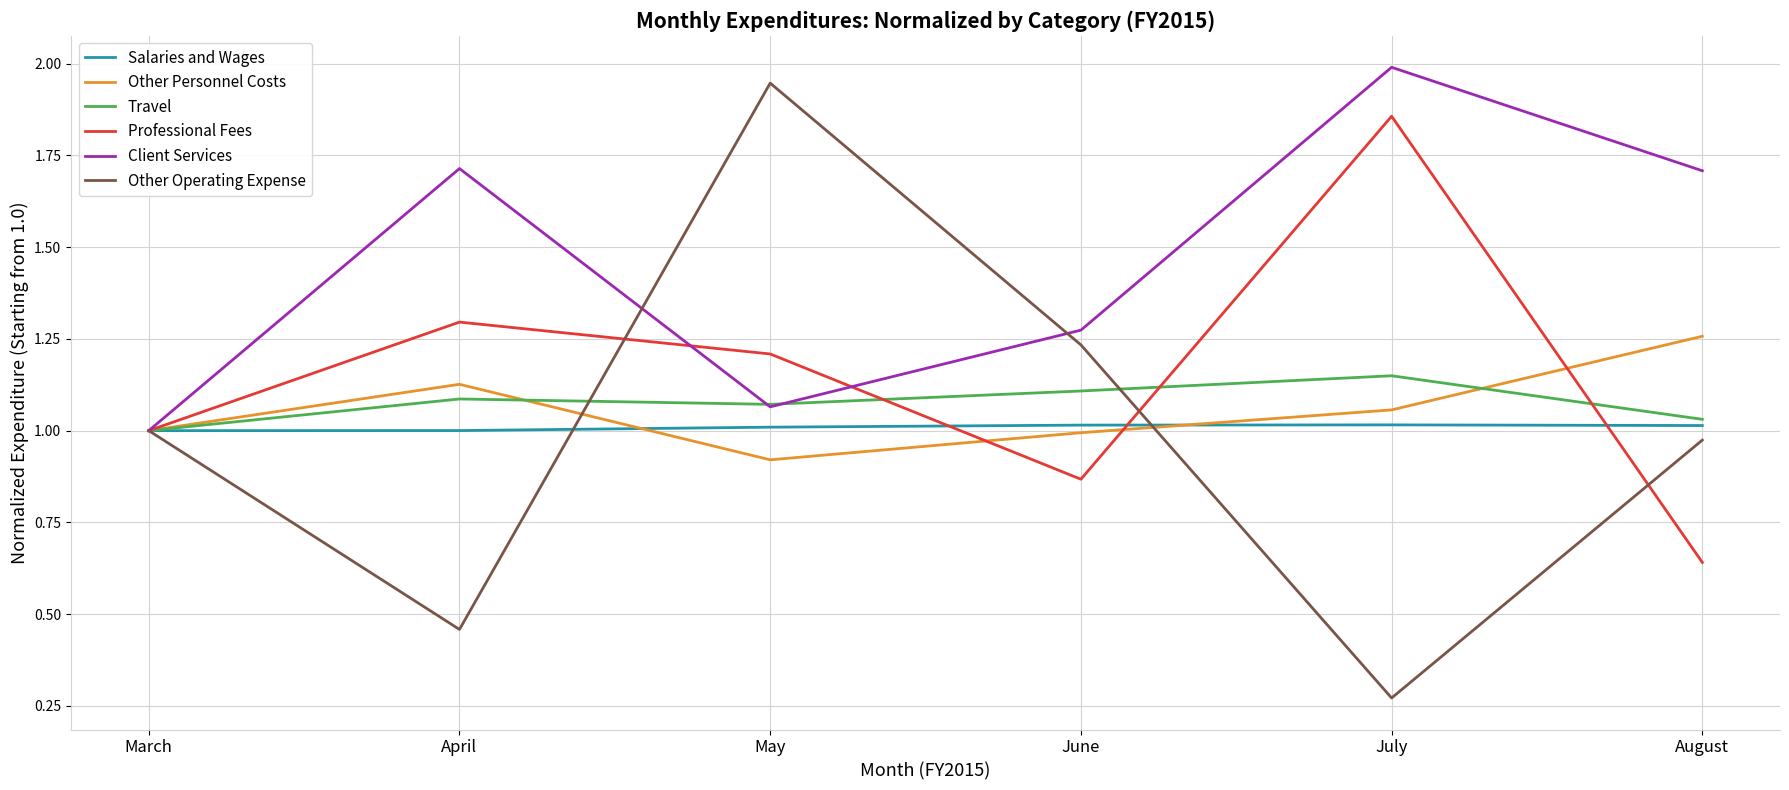

Where is the first local maximum for Other Operating Expense?

May